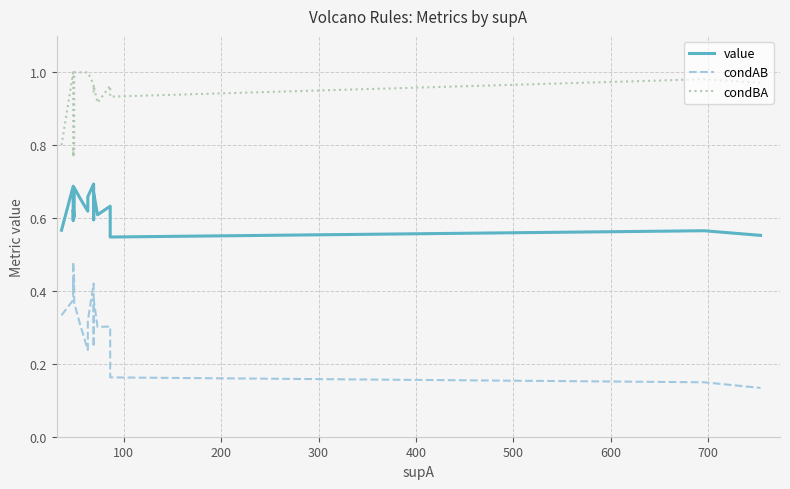

True or false: condAB and value intersect in this chart.

False